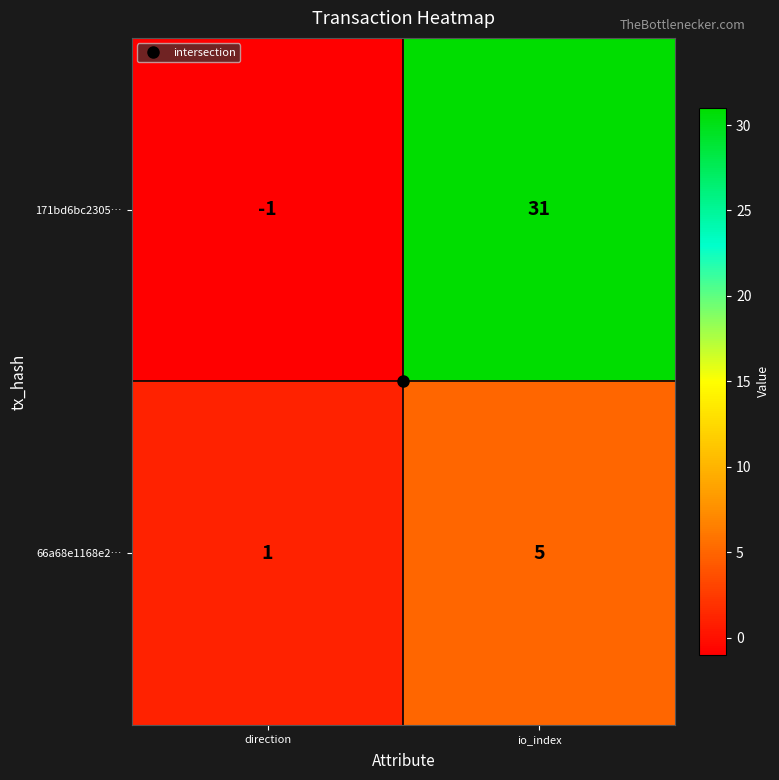

The value of 171bd6bc2305… at direction is -1. True or false?

True